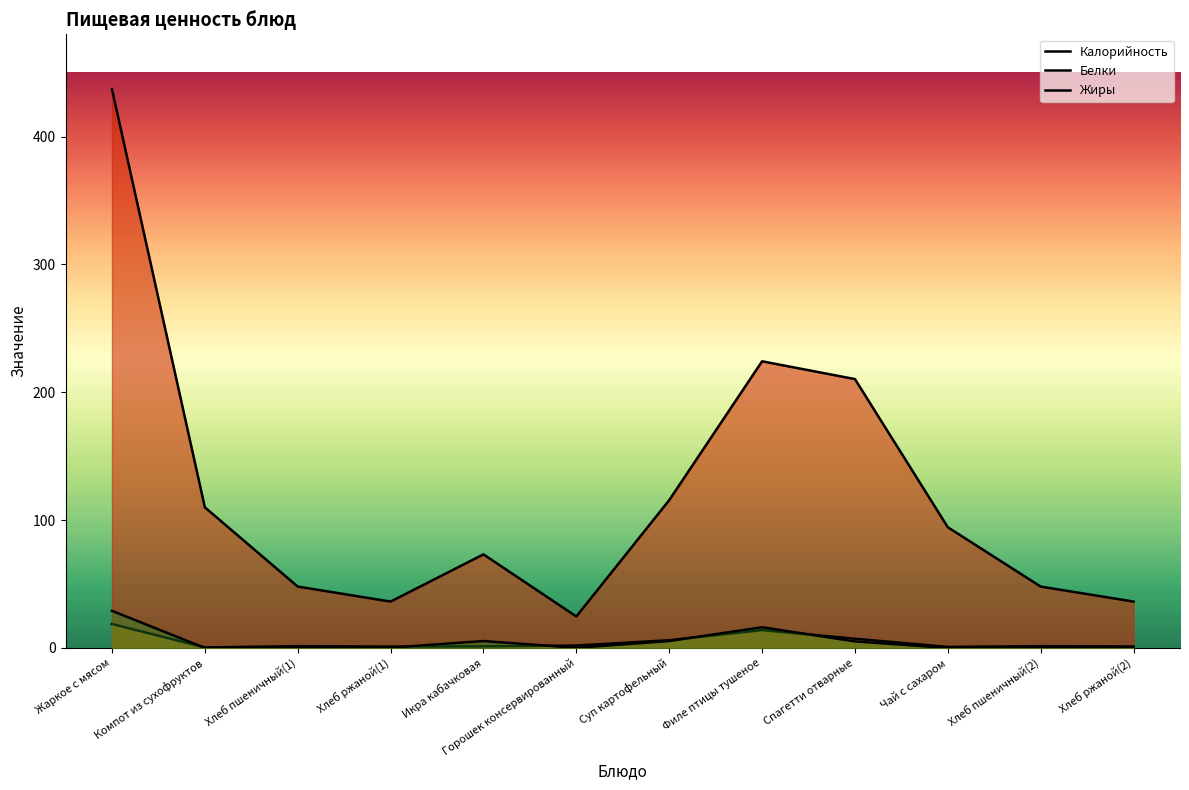

What is the difference between the maximum and minimum values in the Калорийность series?

412.4